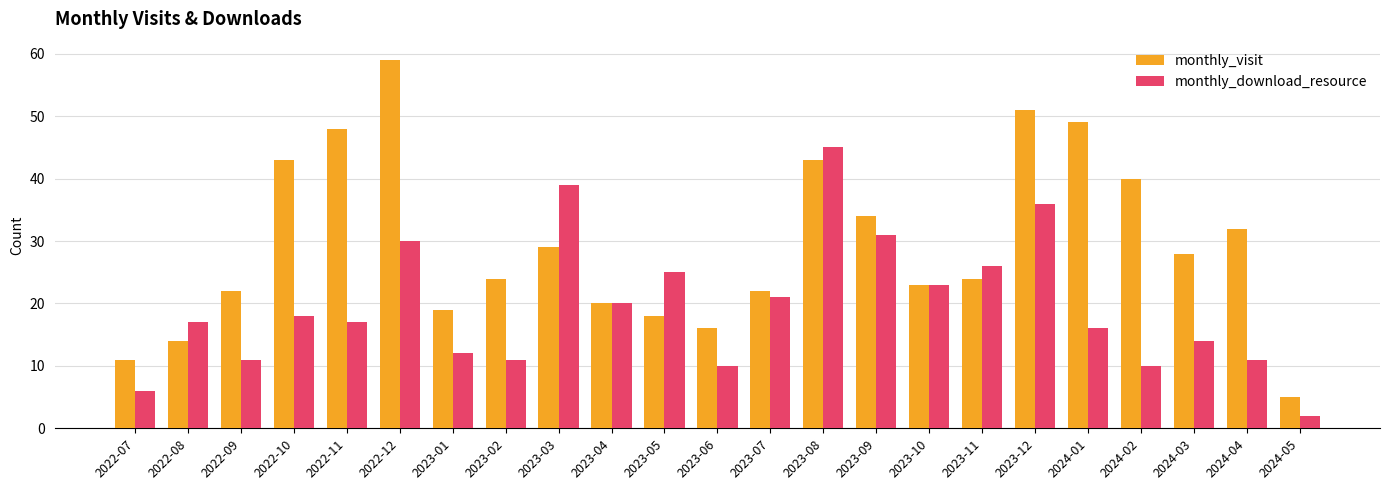

What is the difference between the maximum and minimum values in the monthly_download_resource series?

43